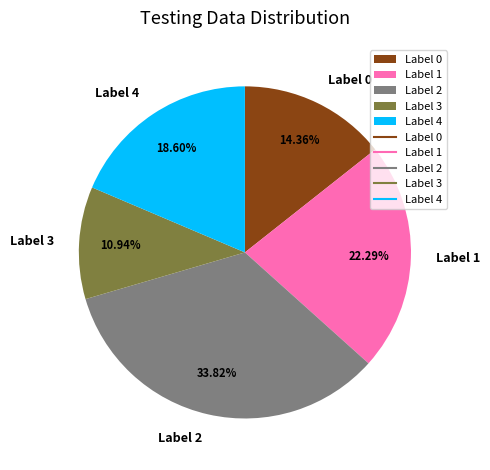

Which slice is the largest?

Label 2